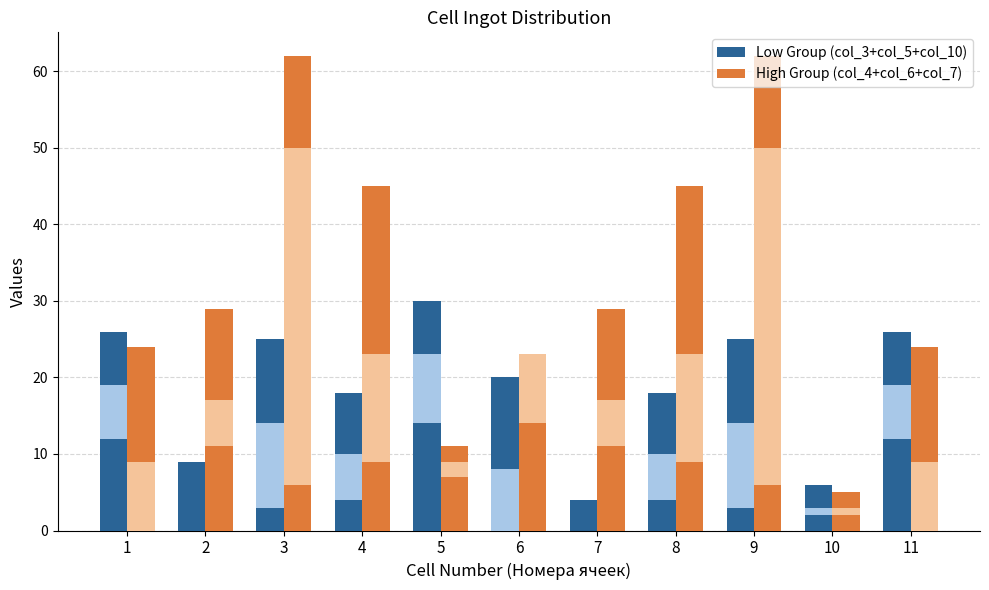

Between 11 and 7, which is larger?

11